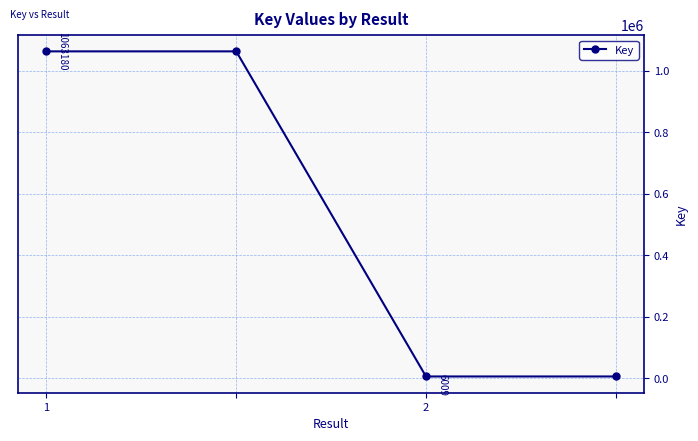

What is the sum of all values?

2138378